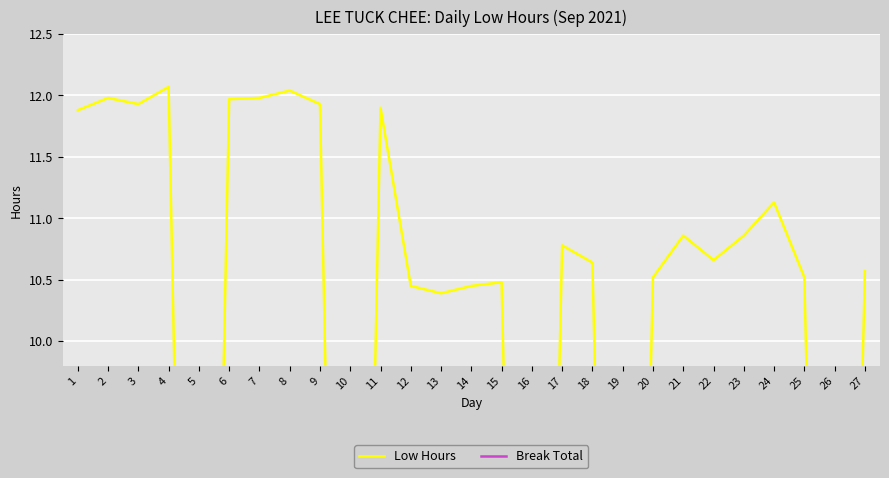

True or false: Low Hours and Break Total intersect in this chart.

False